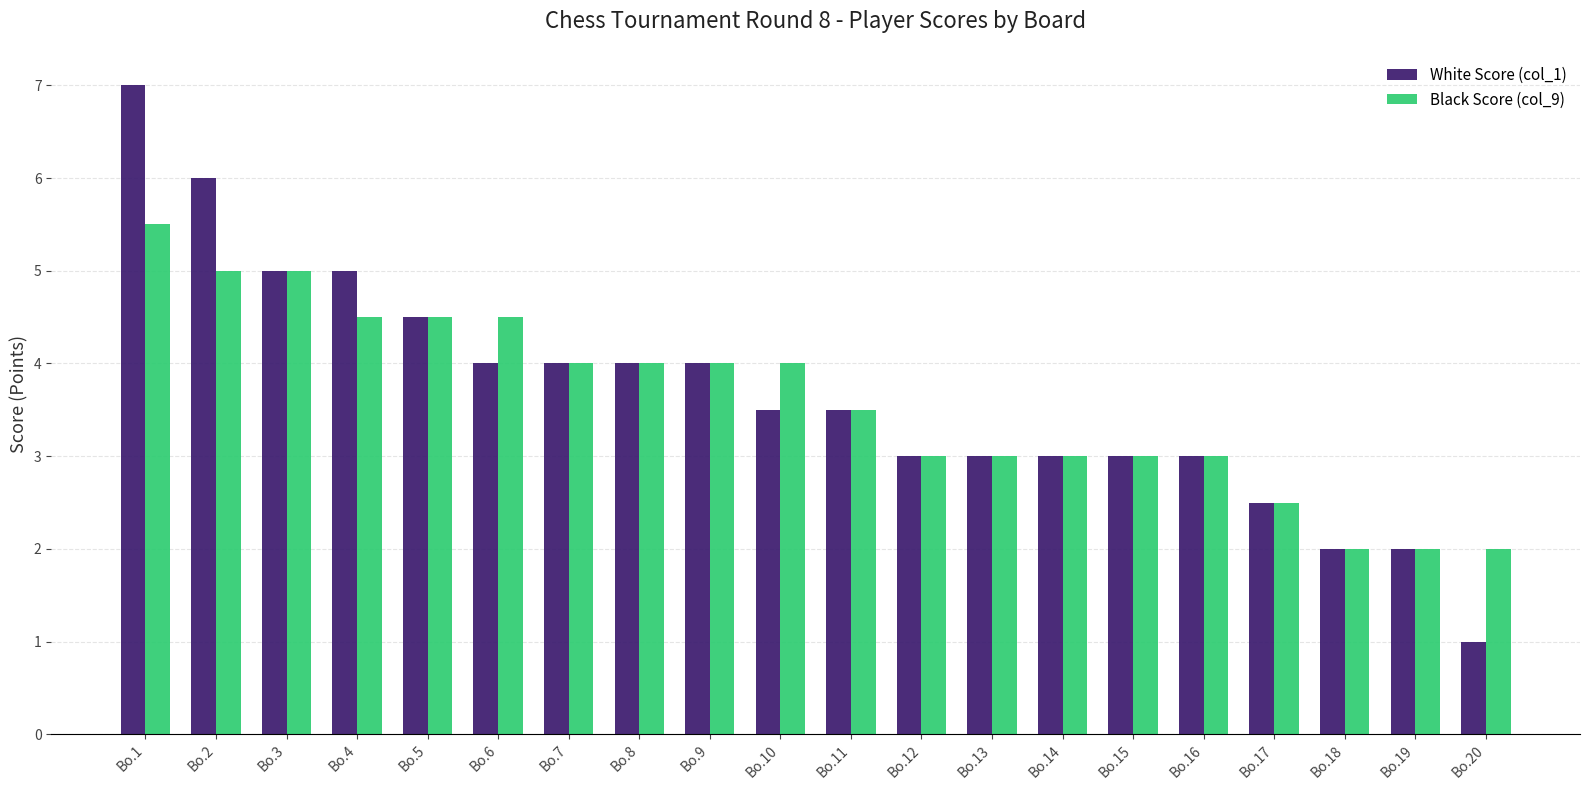

How many groups of bars are there?

20